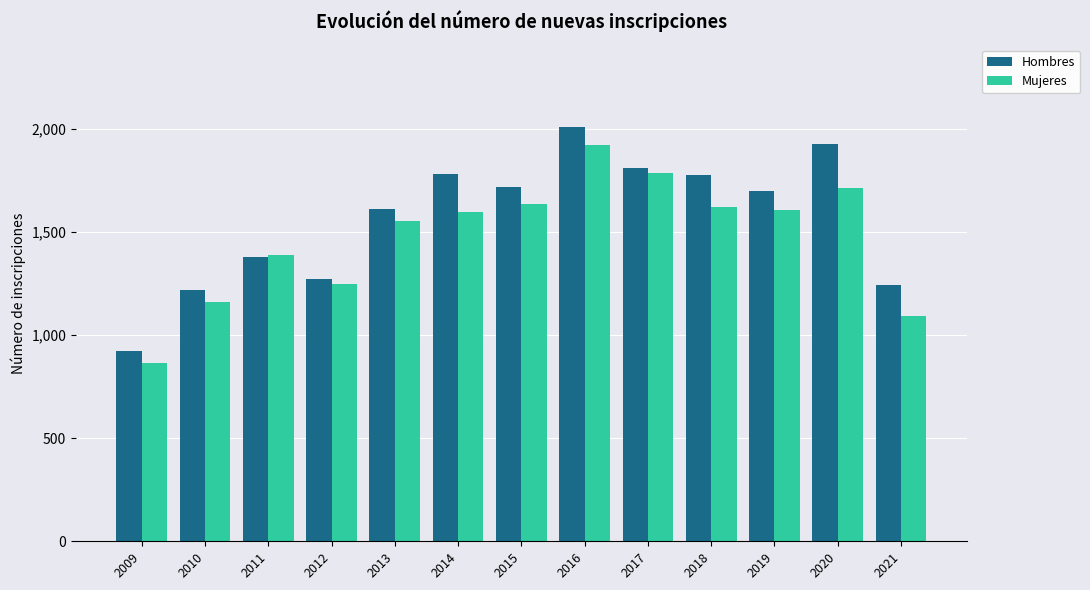

How many groups of bars are there?

13